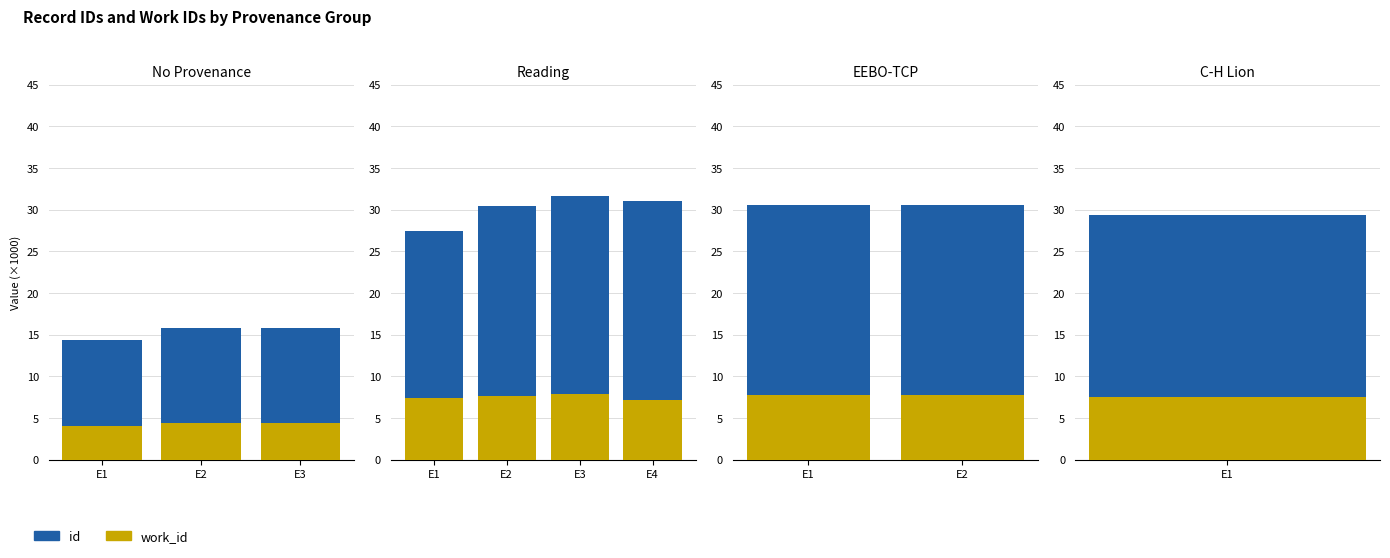

Is it true that id equals 10.0 at E1?

False